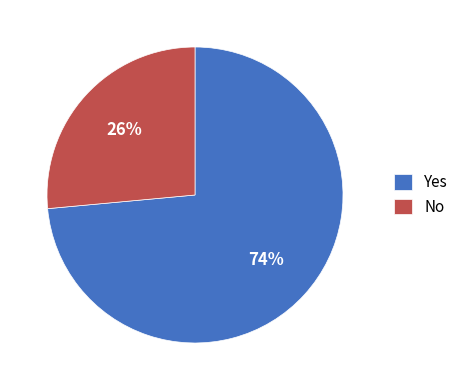

Is there a majority slice in this chart?

Yes